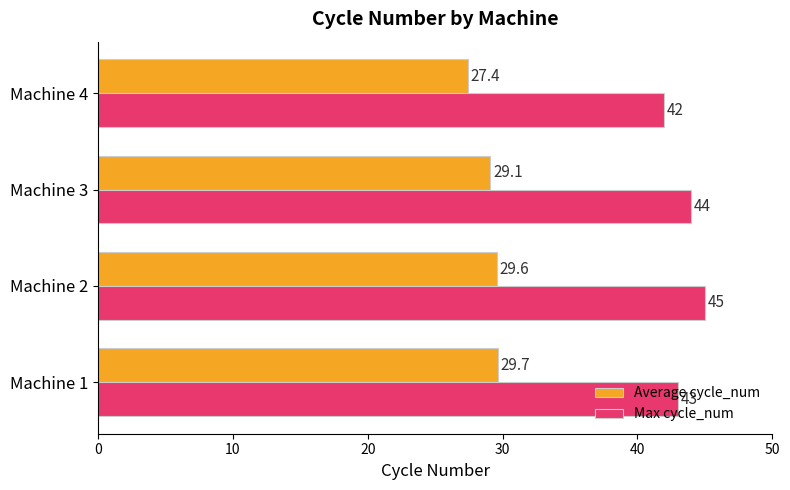

At which category is the sum across all series the highest?

Machine 2